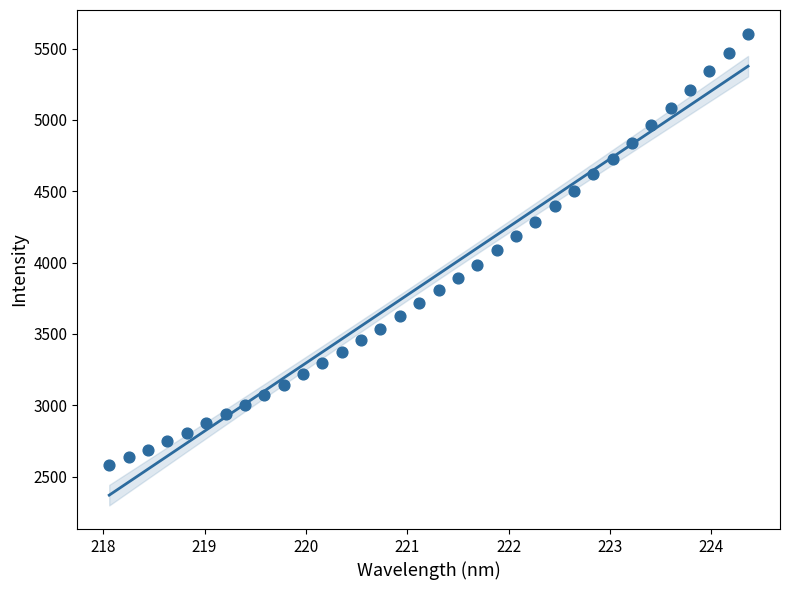

What is the range of X values (max minus min)?

6.3